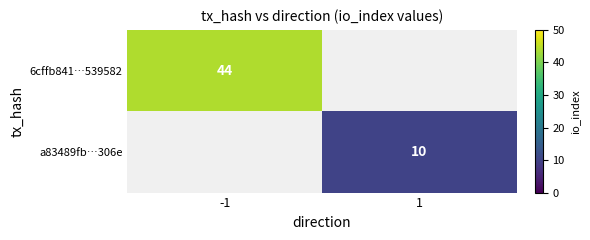

What is the minimum value shown in the chart?

10.0